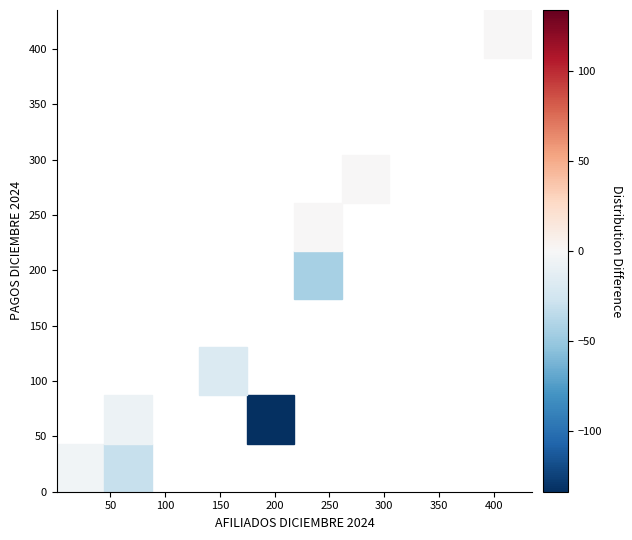

At how many categories does at least one series exceed 144?

2